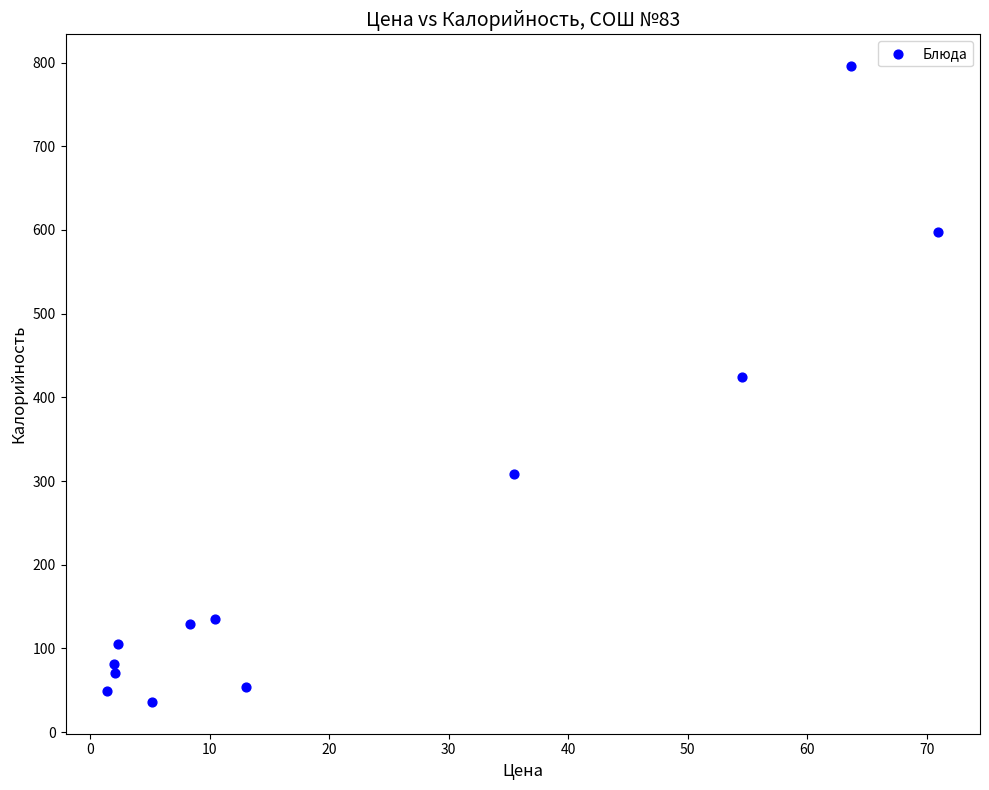

What Y value in the scatter plot is closest to 415?

424.7